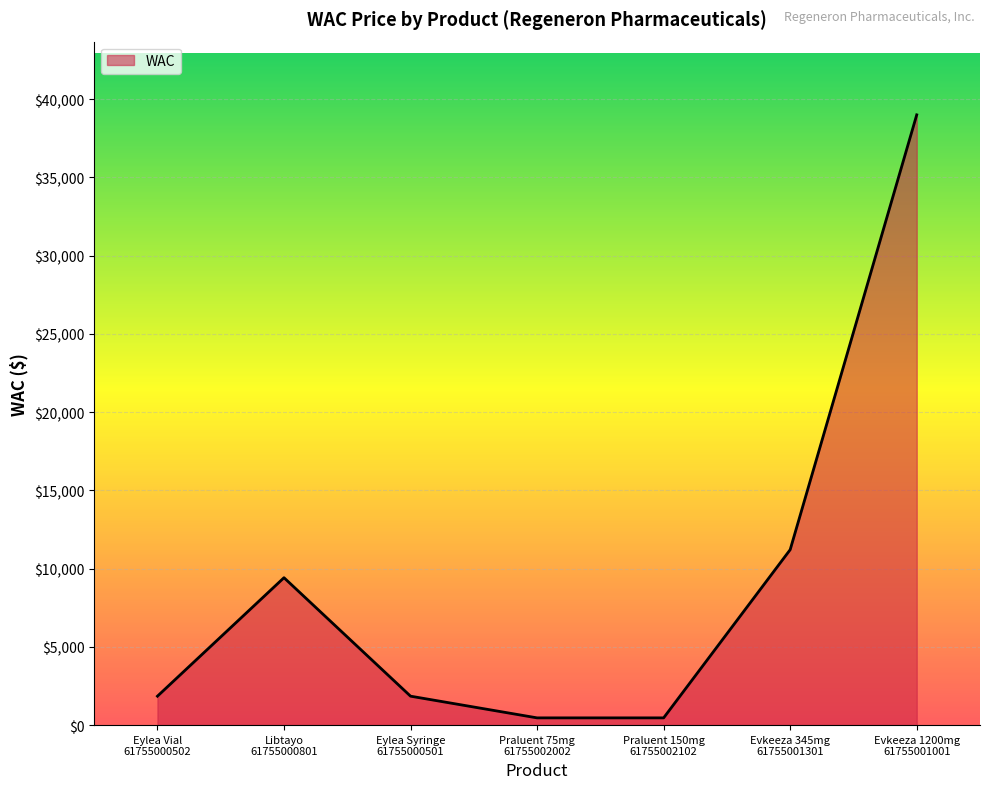

True or false: there are more than 2 points higher than both neighbors.

False